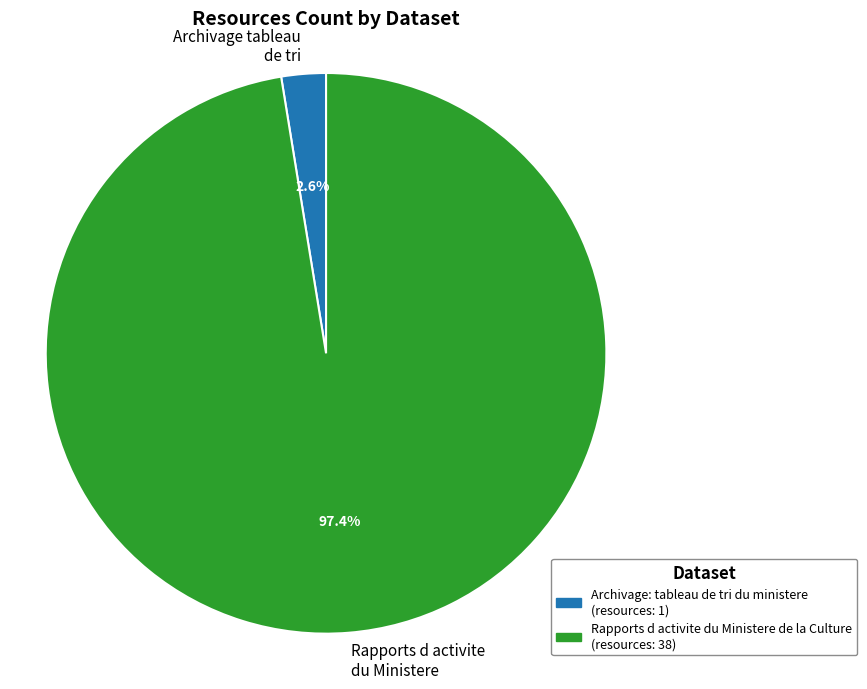

Is there any slice that represents more than half of the pie?

Yes